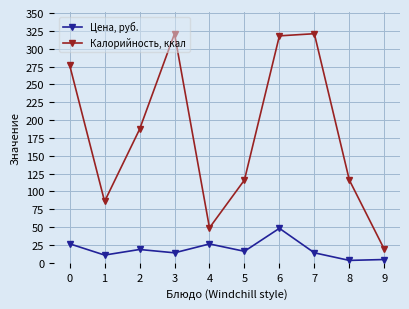

What is the value of the Цена, руб. point at the 1st from the left?

26.6